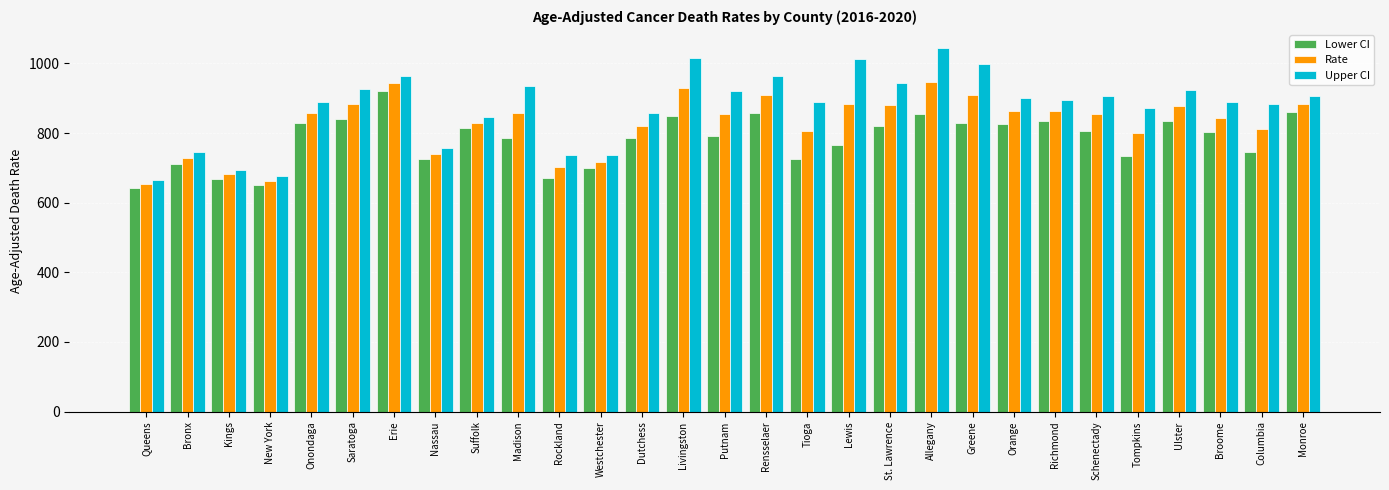

The Upper CI series shows 906.9 at Schenectady. True or false?

True